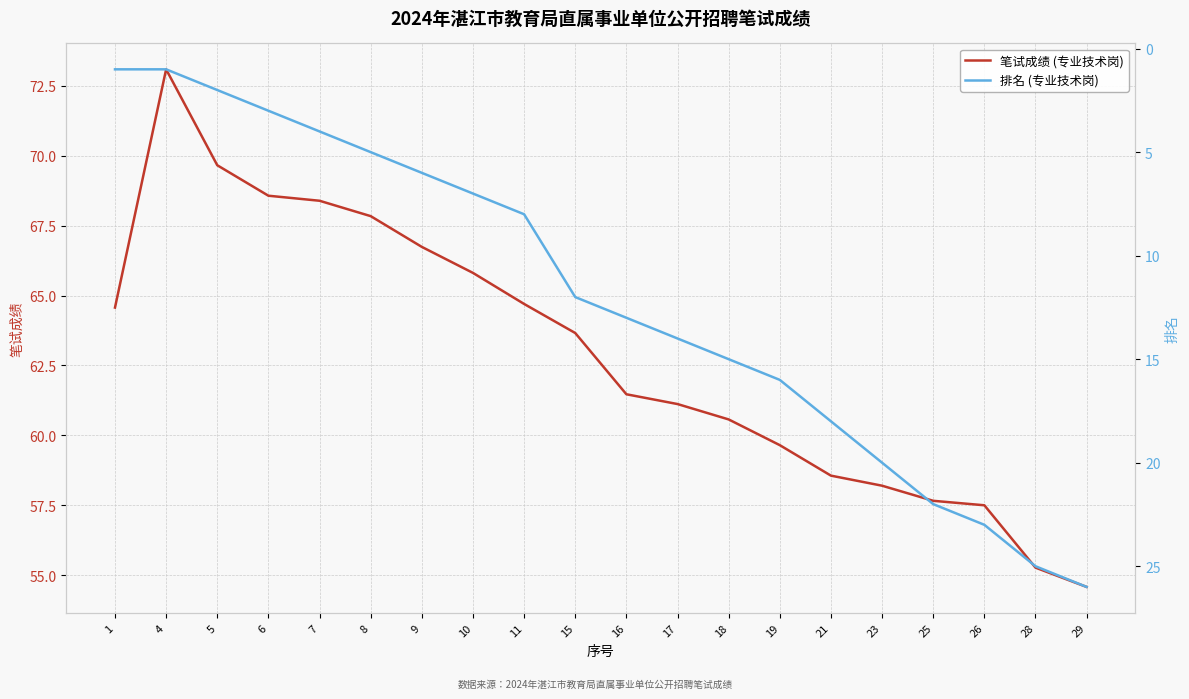

True or false: 排名 (专业技术岗) and 笔试成绩 (专业技术岗) intersect in this chart.

False